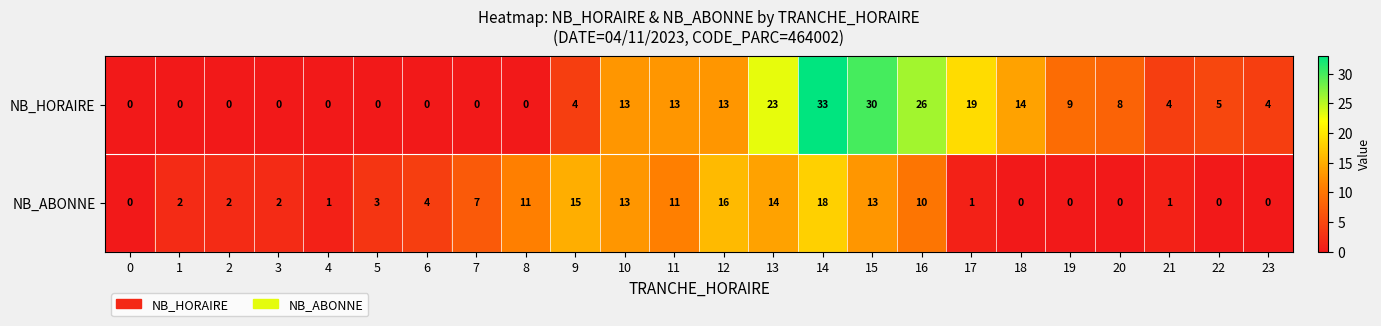

At which category does the chart reach its peak across all series?

14